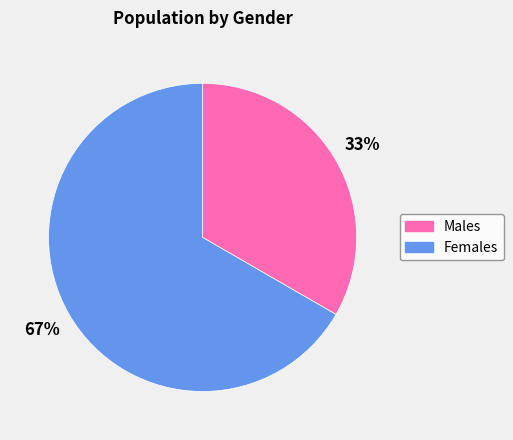

To the nearest percent, what is the average slice percentage?

50%